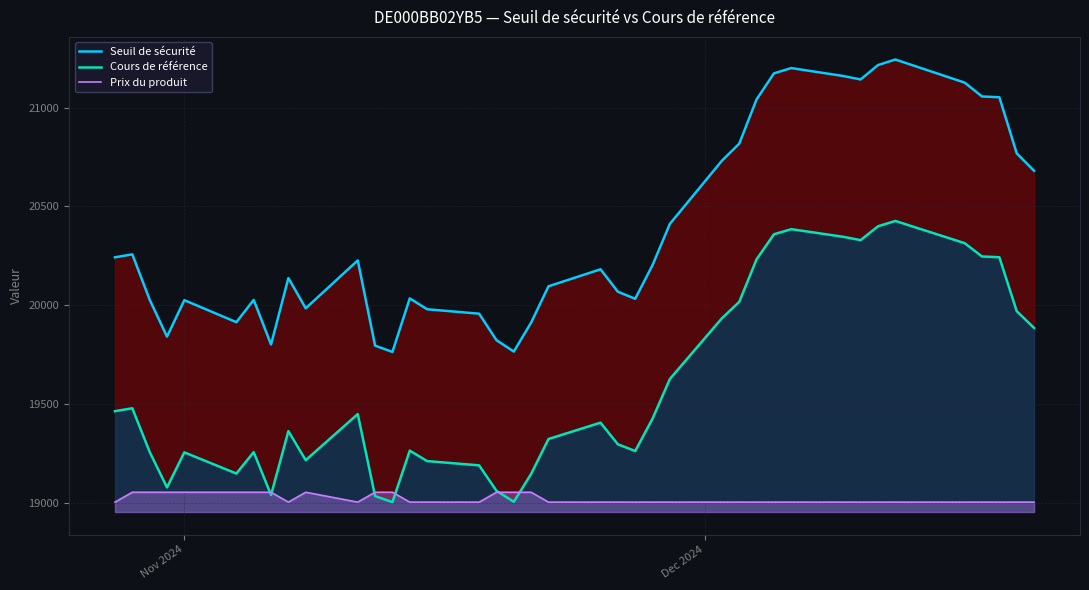

What are all the series names shown in the legend?

Seuil de sécurité, Cours de référence, Prix du produit